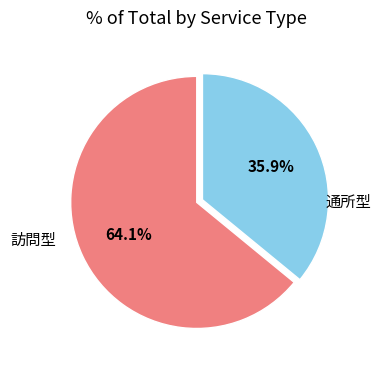

Does 通所型 account for over 50% of the chart?

Yes